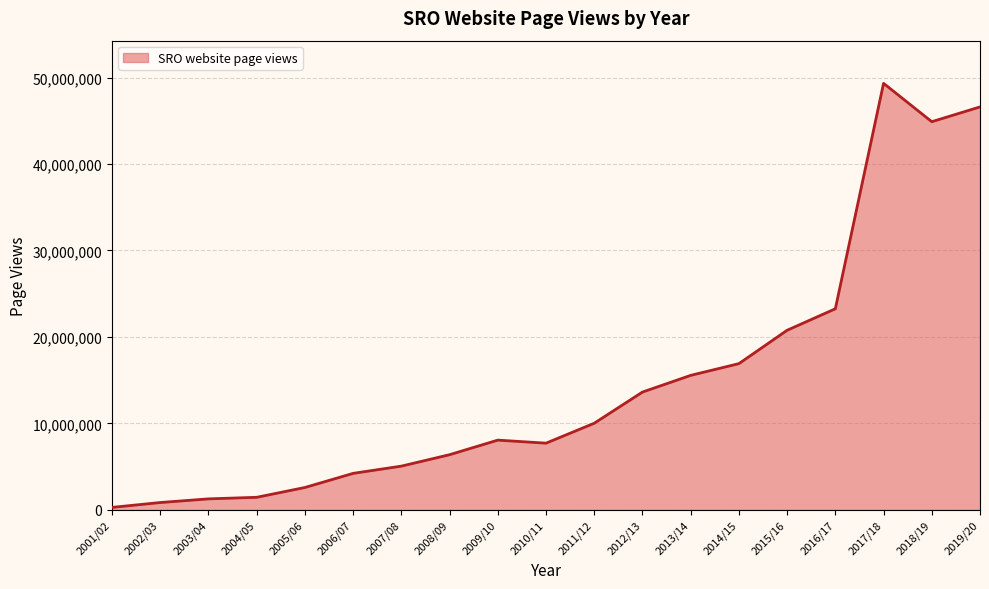

What position from the left is 2009/10?

9